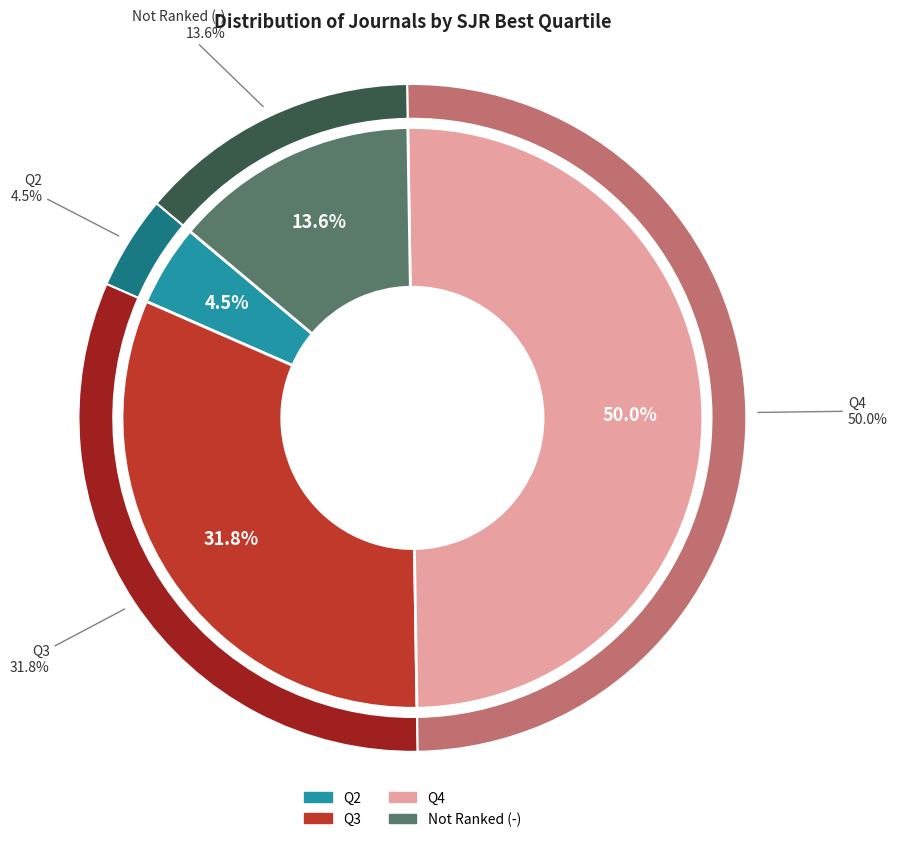

The Q3 slice represents 20% of the pie. True or false?

False